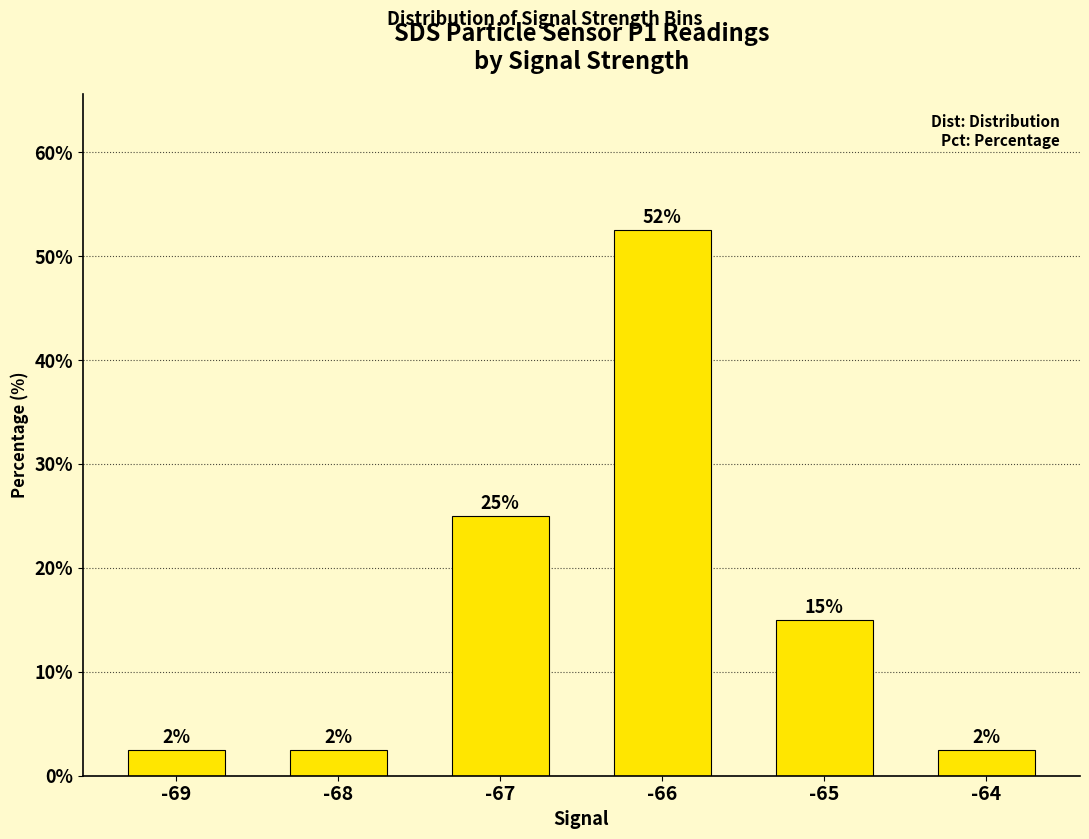

Approximately how many times larger is the value at -66 compared to -64?

21.0